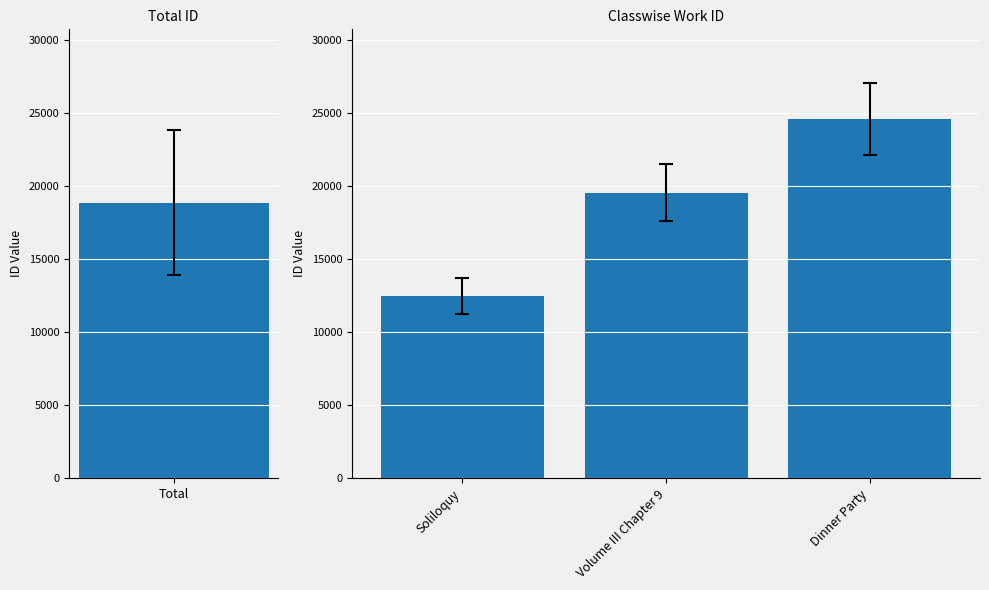

What is the difference between the maximum and second lowest values?

5030